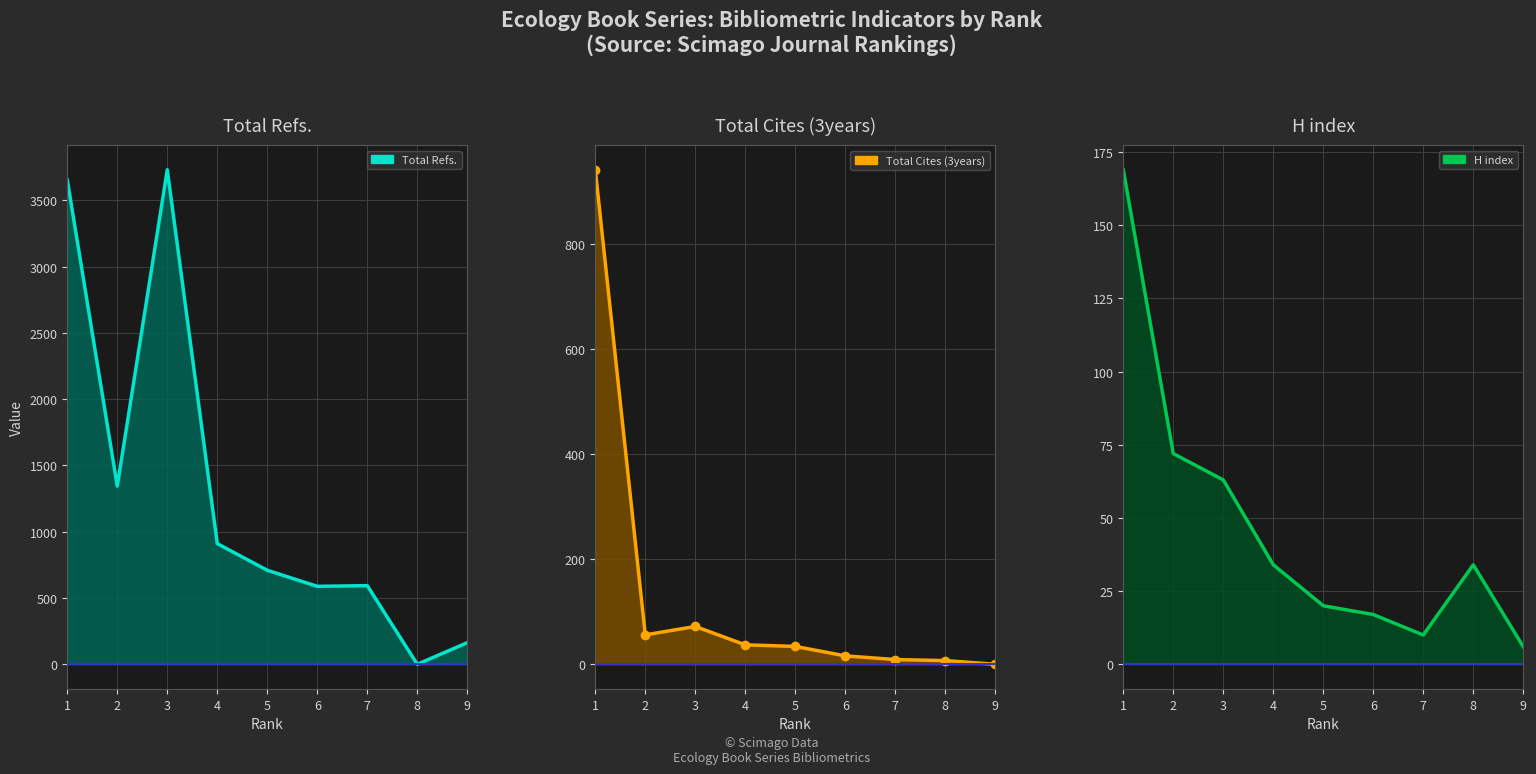

What is the value of the Total Cites (3years) point at the 8th from the left?

7